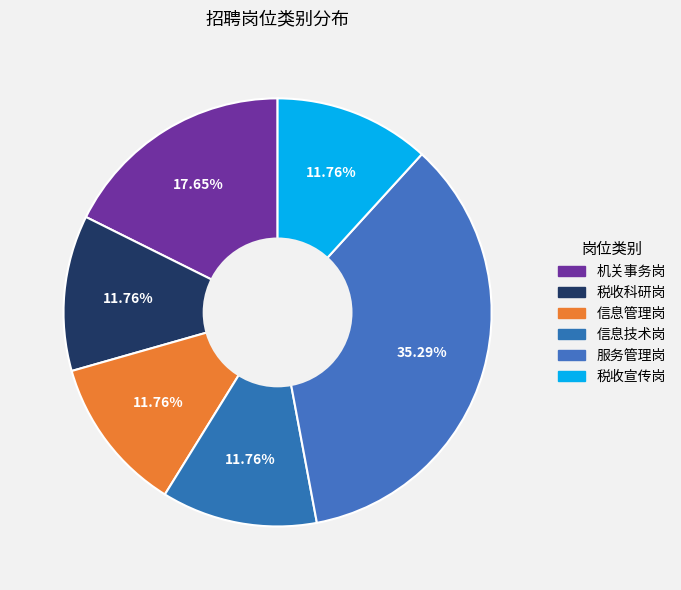

To the nearest percent, what percentage of the pie is 信息技术岗?

12%